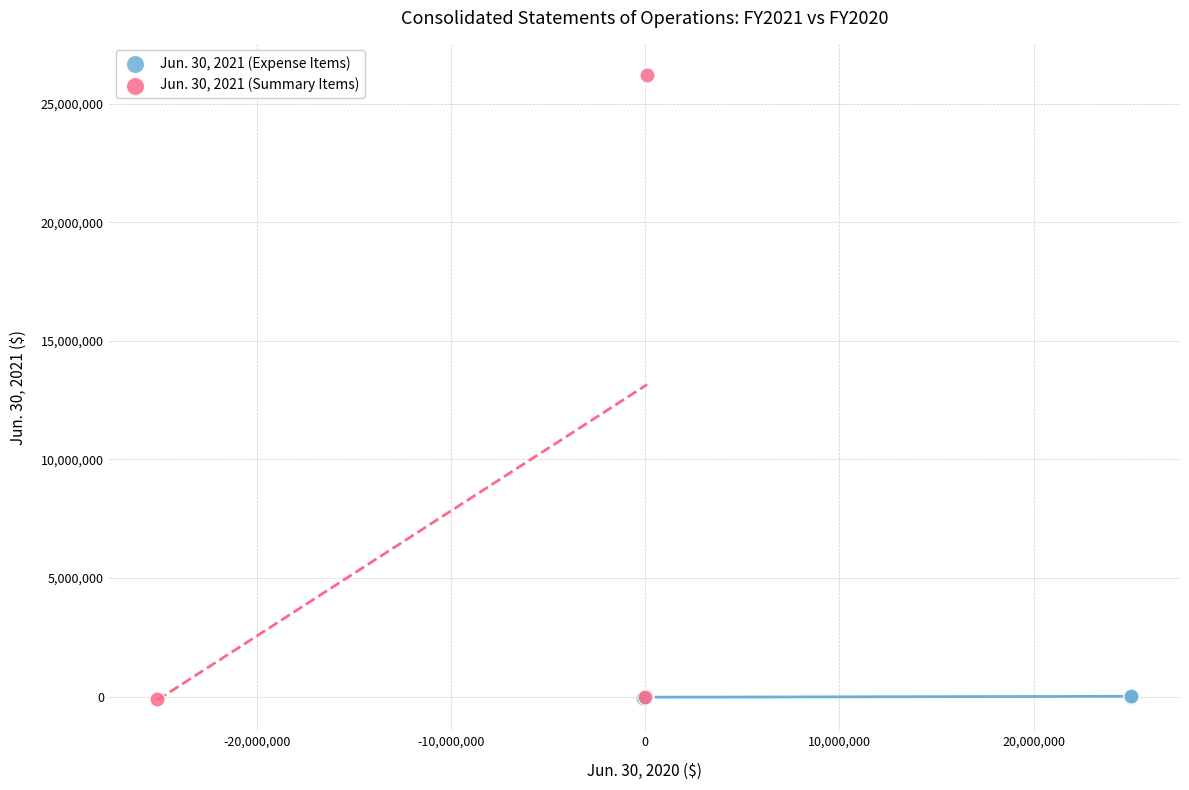

What are all the series names shown in the legend?

Jun. 30, 2021 (Expense Items), Jun. 30, 2021 (Summary Items)